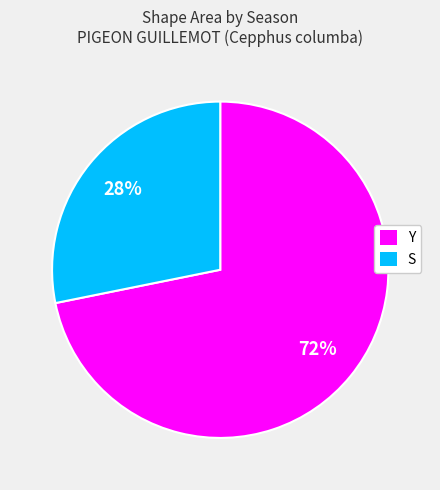

What percentage is the Y slice, to the nearest percent?

72%